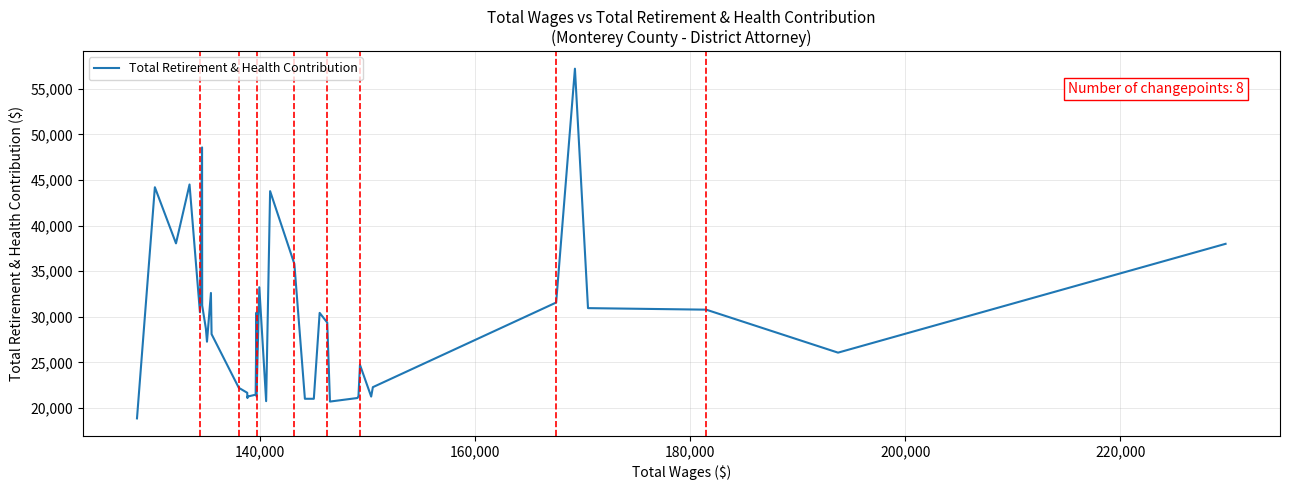

How many categories are shown in the chart?

40